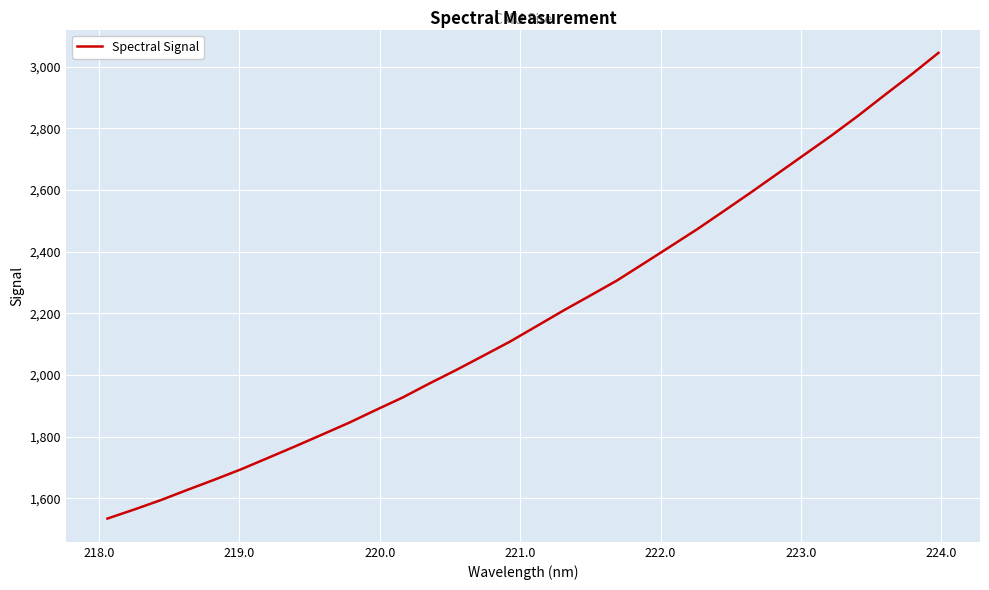

What is the sum of all values?

70016.9